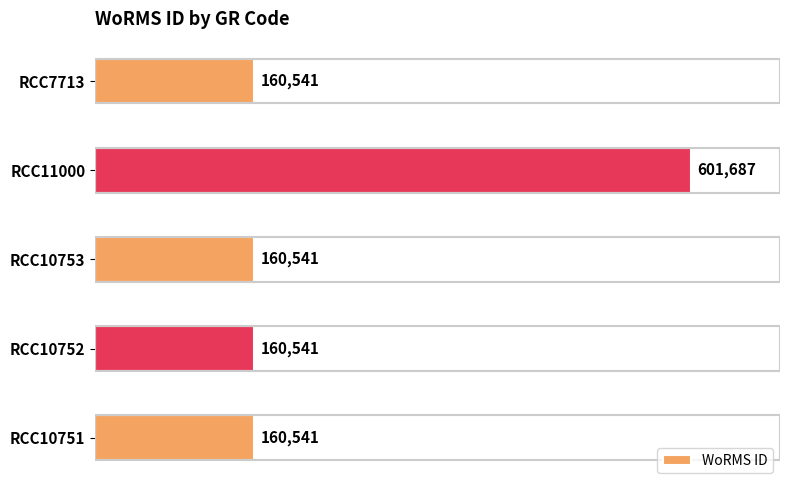

Are the bars grouped side by side (vs. stacked)?

No